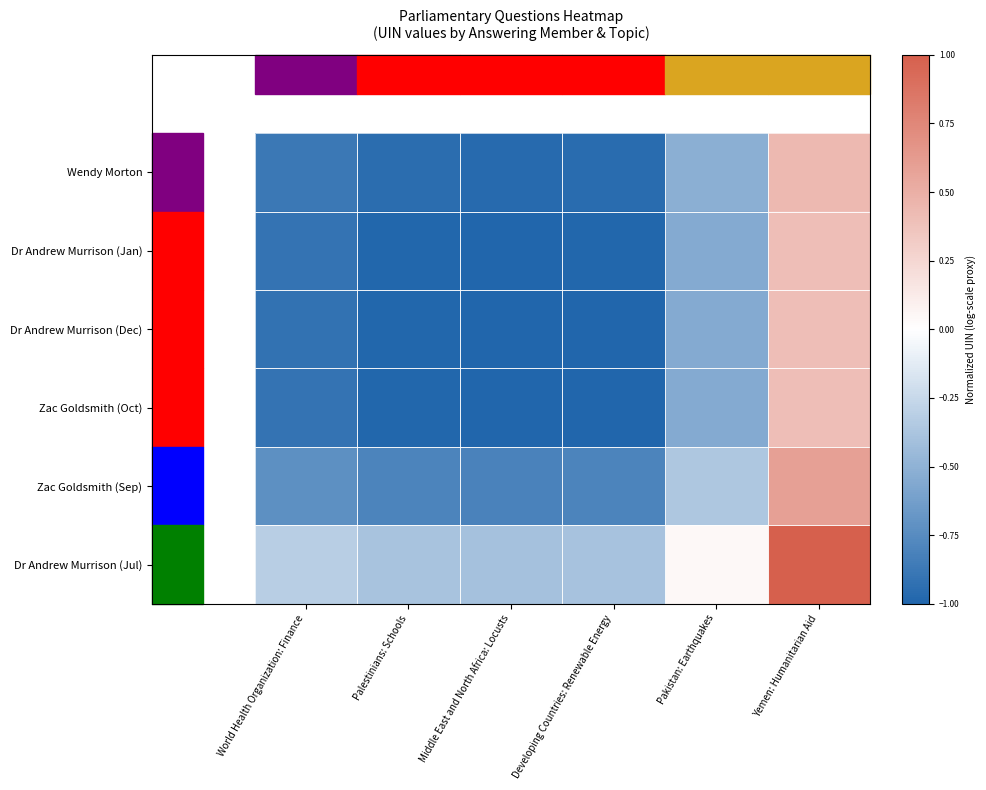

Reading left to right, list all the values displayed in this chart.

Wendy Morton: World Health Organization: Finance=-0.9	Palestinians: Schools=-1.0	Middle East and North Africa: Locusts=-1.0	Developing Countries: Renewable Energy=-1.0	Pakistan: Earthquakes=-0.5	Yemen: Humanitarian Aid=0.4
Dr Andrew Murrison (Jan): World Health Organization: Finance=-0.9	Palestinians: Schools=-1.0	Middle East and North Africa: Locusts=-1.0	Developing Countries: Renewable Energy=-1.0	Pakistan: Earthquakes=-0.5	Yemen: Humanitarian Aid=0.4
Dr Andrew Murrison (Dec): World Health Organization: Finance=-0.9	Palestinians: Schools=-1.0	Middle East and North Africa: Locusts=-1.0	Developing Countries: Renewable Energy=-1.0	Pakistan: Earthquakes=-0.6	Yemen: Humanitarian Aid=0.4
Zac Goldsmith (Oct): World Health Organization: Finance=-0.9	Palestinians: Schools=-1.0	Middle East and North Africa: Locusts=-1.0	Developing Countries: Renewable Energy=-1.0	Pakistan: Earthquakes=-0.6	Yemen: Humanitarian Aid=0.4
Zac Goldsmith (Sep): World Health Organization: Finance=-0.7	Palestinians: Schools=-0.8	Middle East and North Africa: Locusts=-0.8	Developing Countries: Renewable Energy=-0.8	Pakistan: Earthquakes=-0.4	Yemen: Humanitarian Aid=0.6
Dr Andrew Murrison (Jul): World Health Organization: Finance=-0.3	Palestinians: Schools=-0.4	Middle East and North Africa: Locusts=-0.4	Developing Countries: Renewable Energy=-0.4	Pakistan: Earthquakes=0.0	Yemen: Humanitarian Aid=1.0